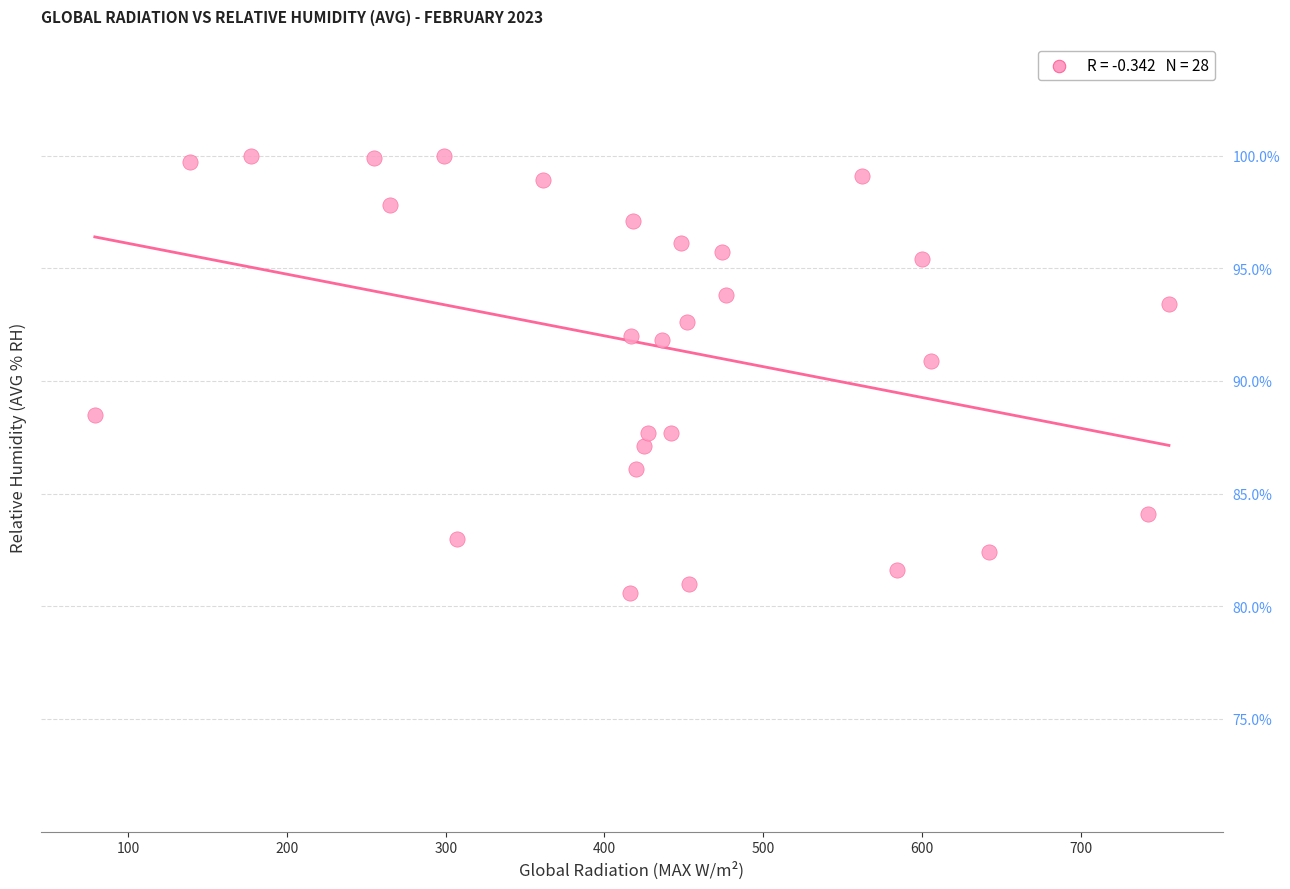

What Y value in the scatter plot is closest to 90?

90.9